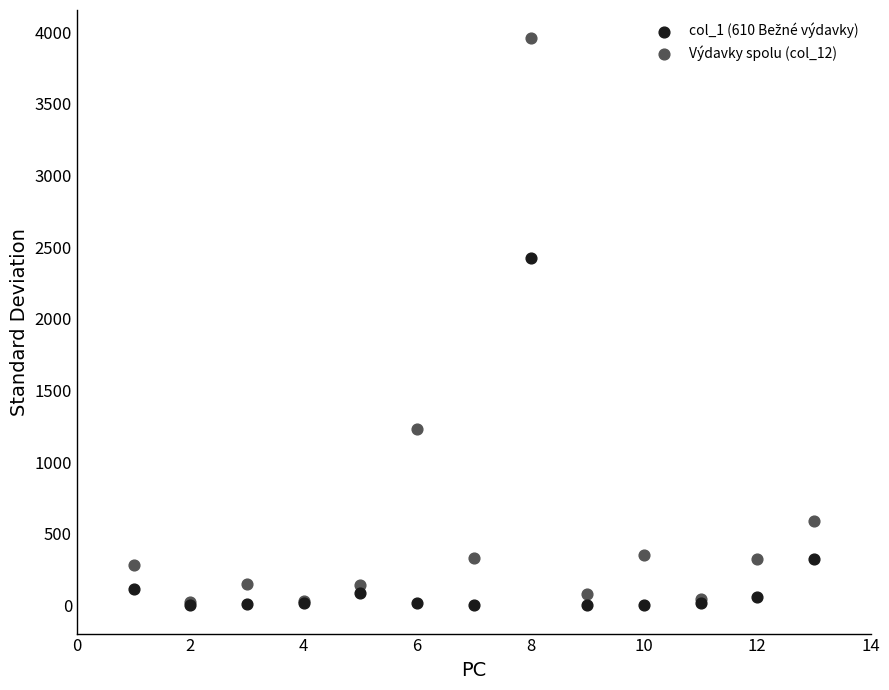

Across all series, what Y value is closest to 1979?

2427.3